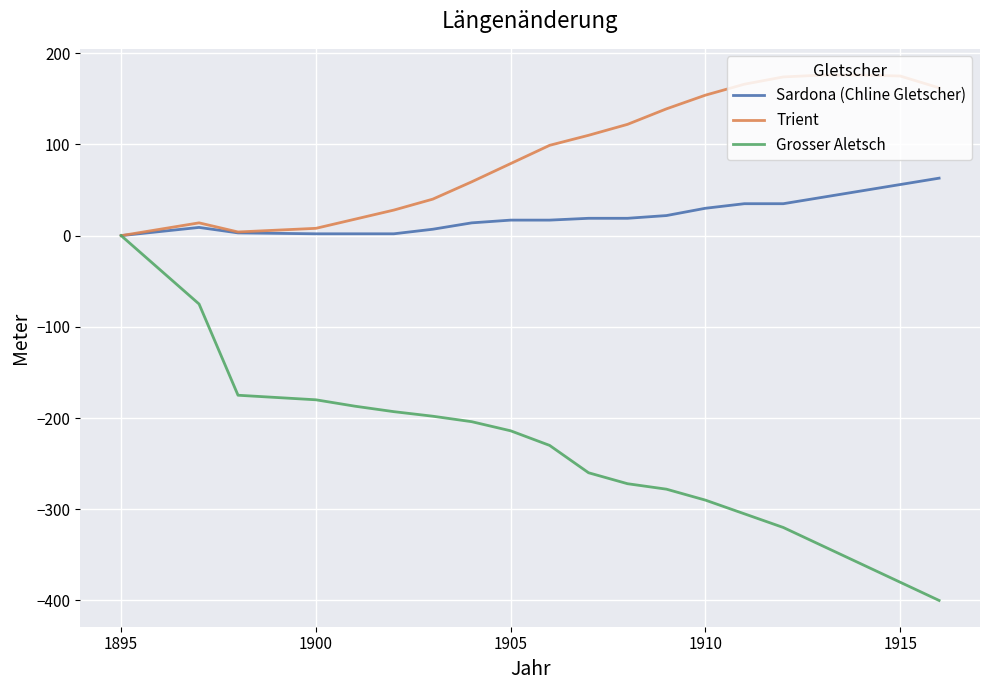

Which series has the largest total across all categories?

Trient